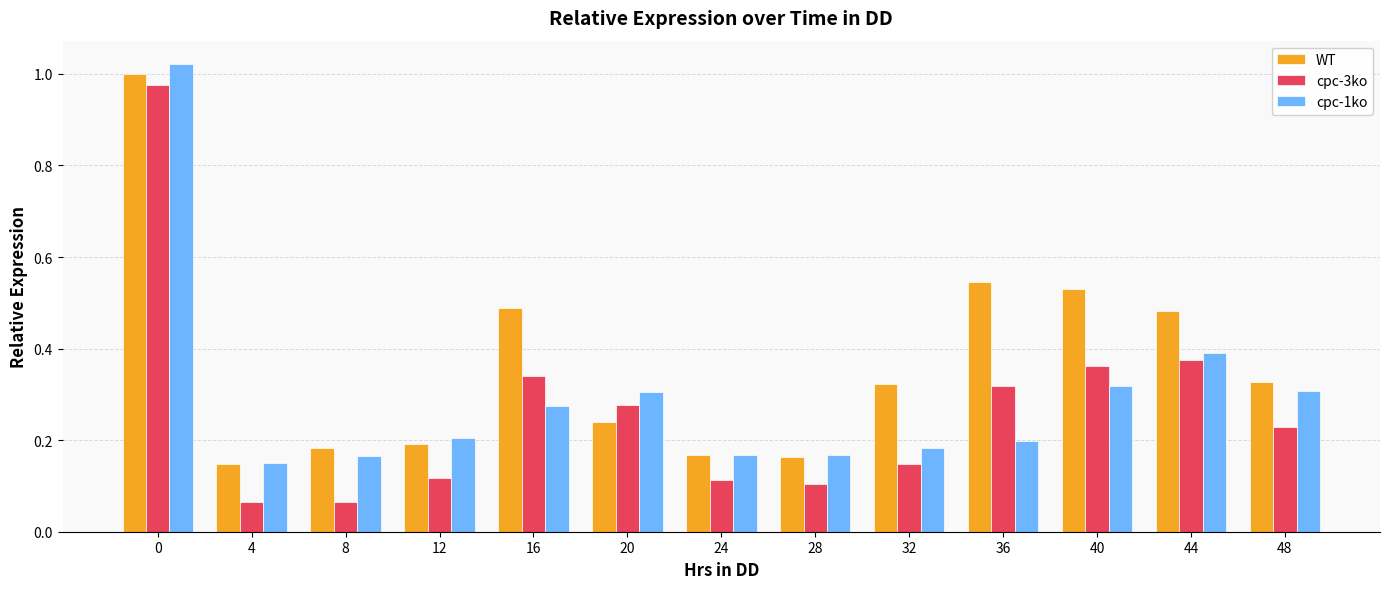

The value of cpc-3ko at 16 is 0.3. True or false?

True